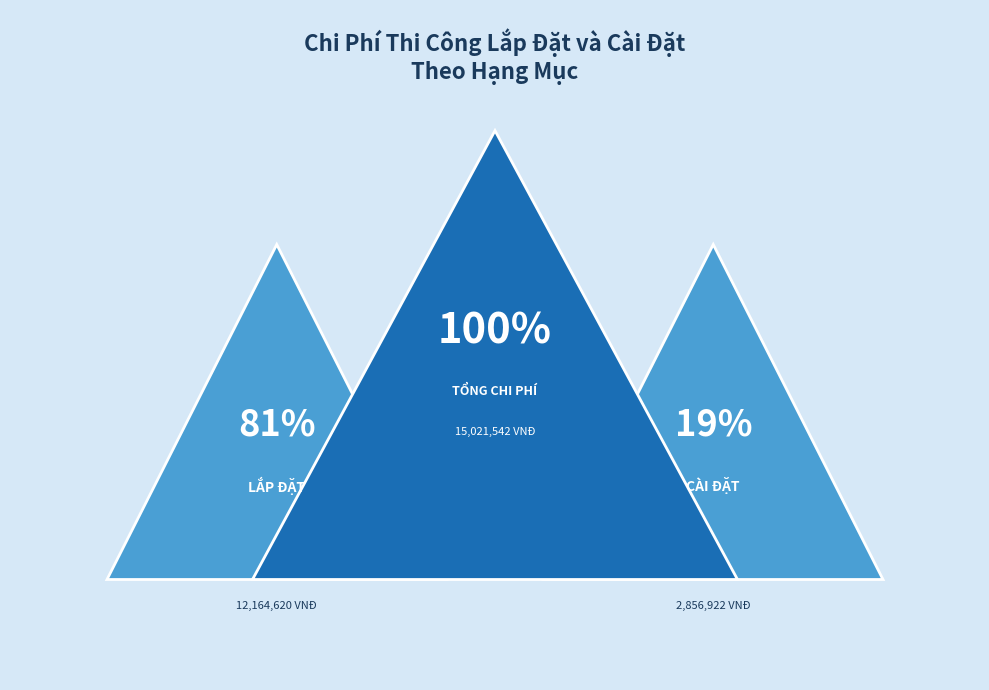

What percentage is the CÀI ĐẶT slice, to the nearest percent?

19%